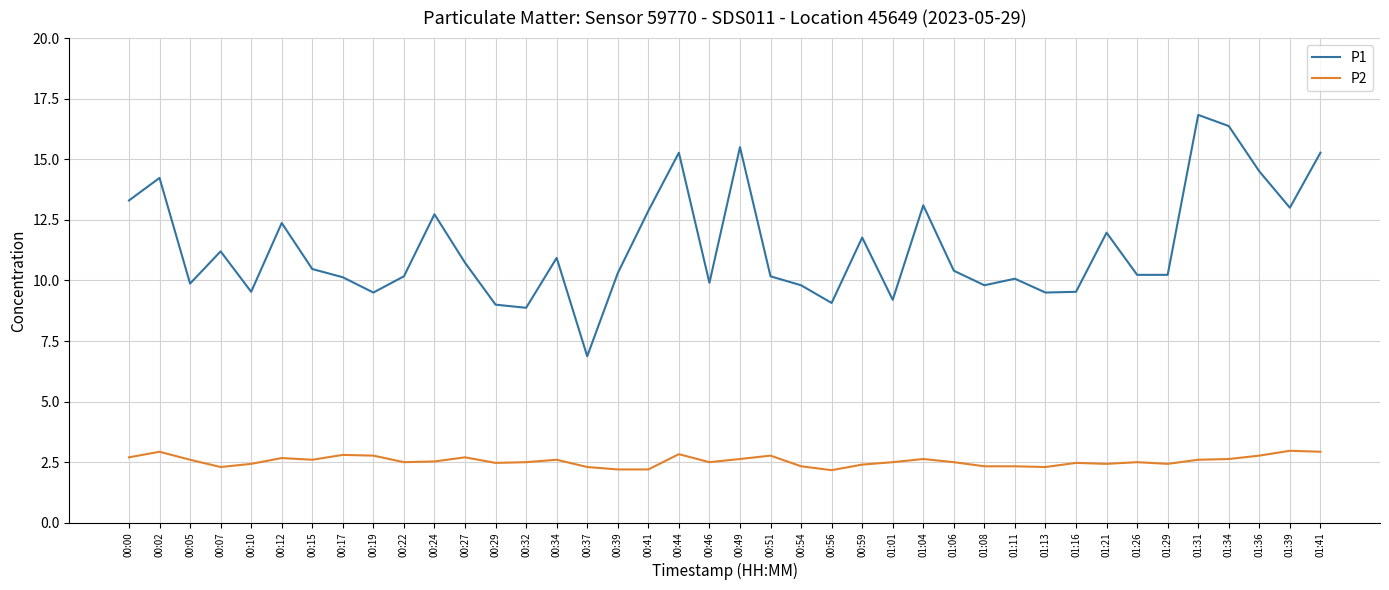

What is the difference between the maximum and minimum values in the P2 series?

0.8